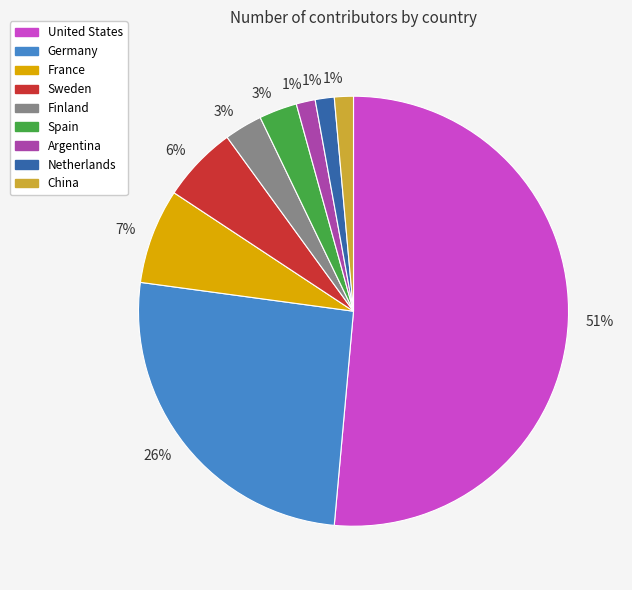

Do Sweden and Finland together represent more than half of the pie?

No